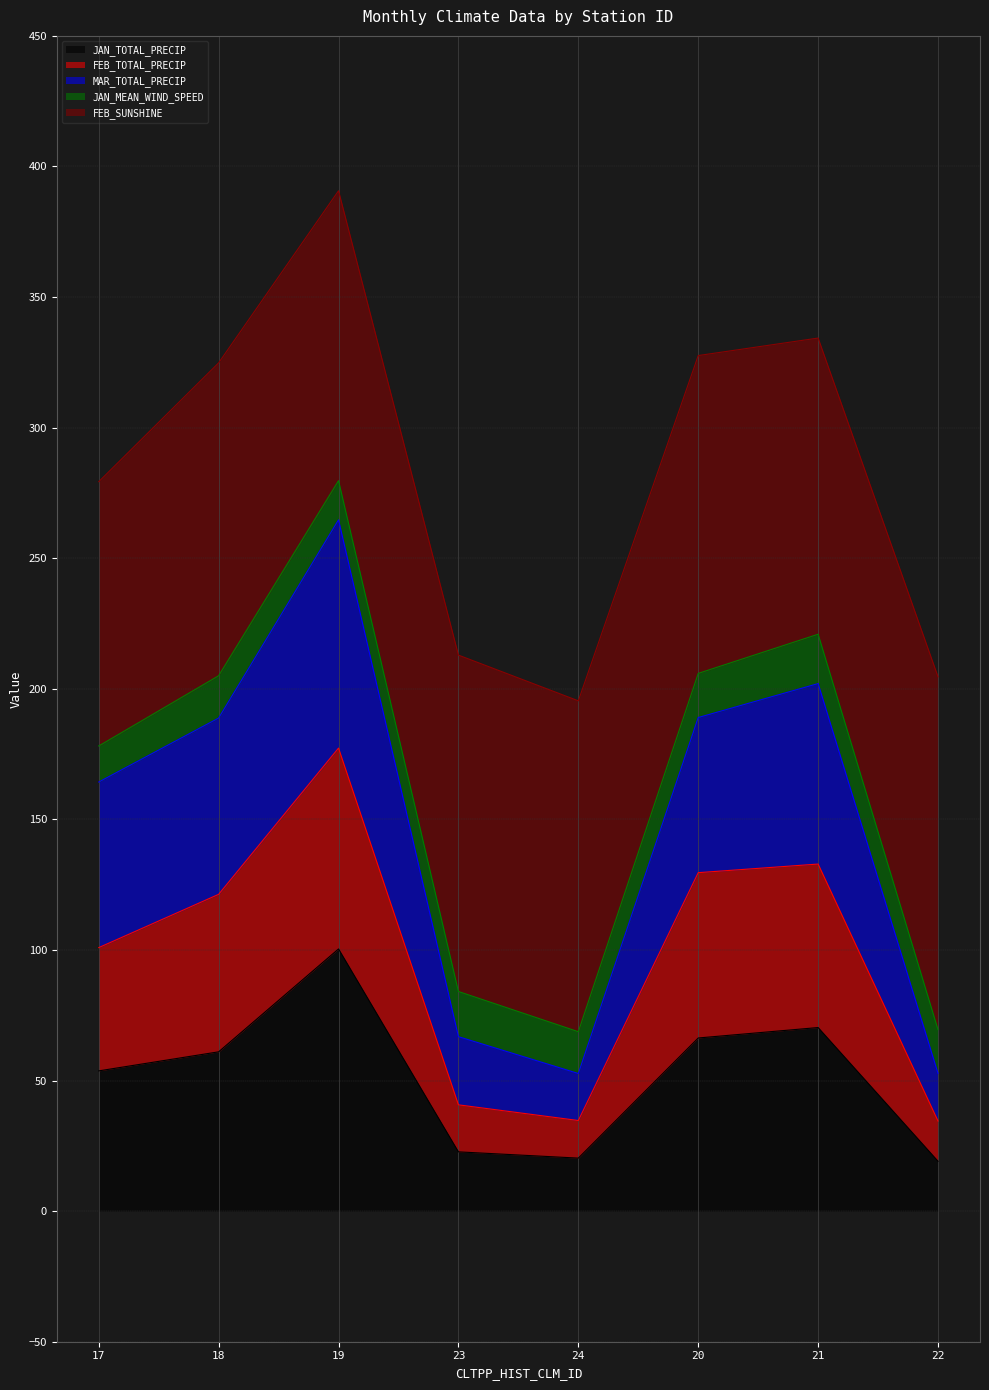

What is the minimum value for JAN_TOTAL_PRECIP?

19.1